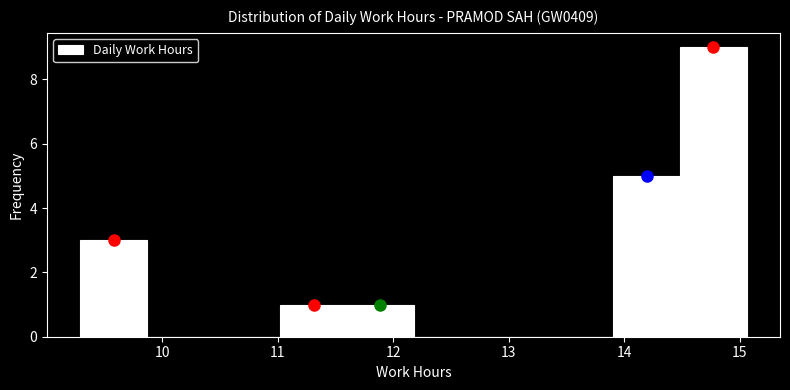

Over which range of the x-axis is the bar tallest?

14.5 to 15.1